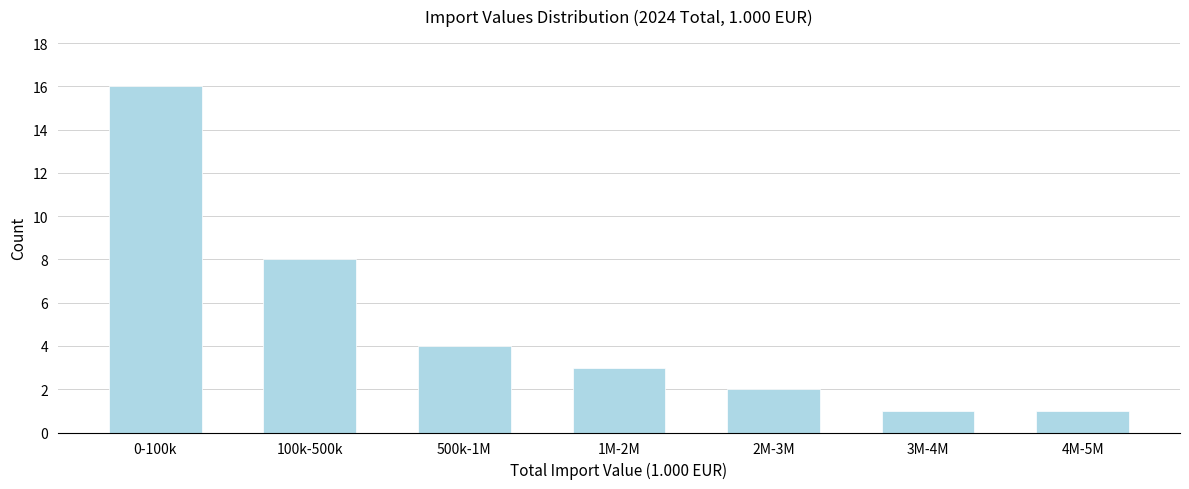

Reading left to right, list all the values displayed in this chart.

16	8	4	3	2	1	1